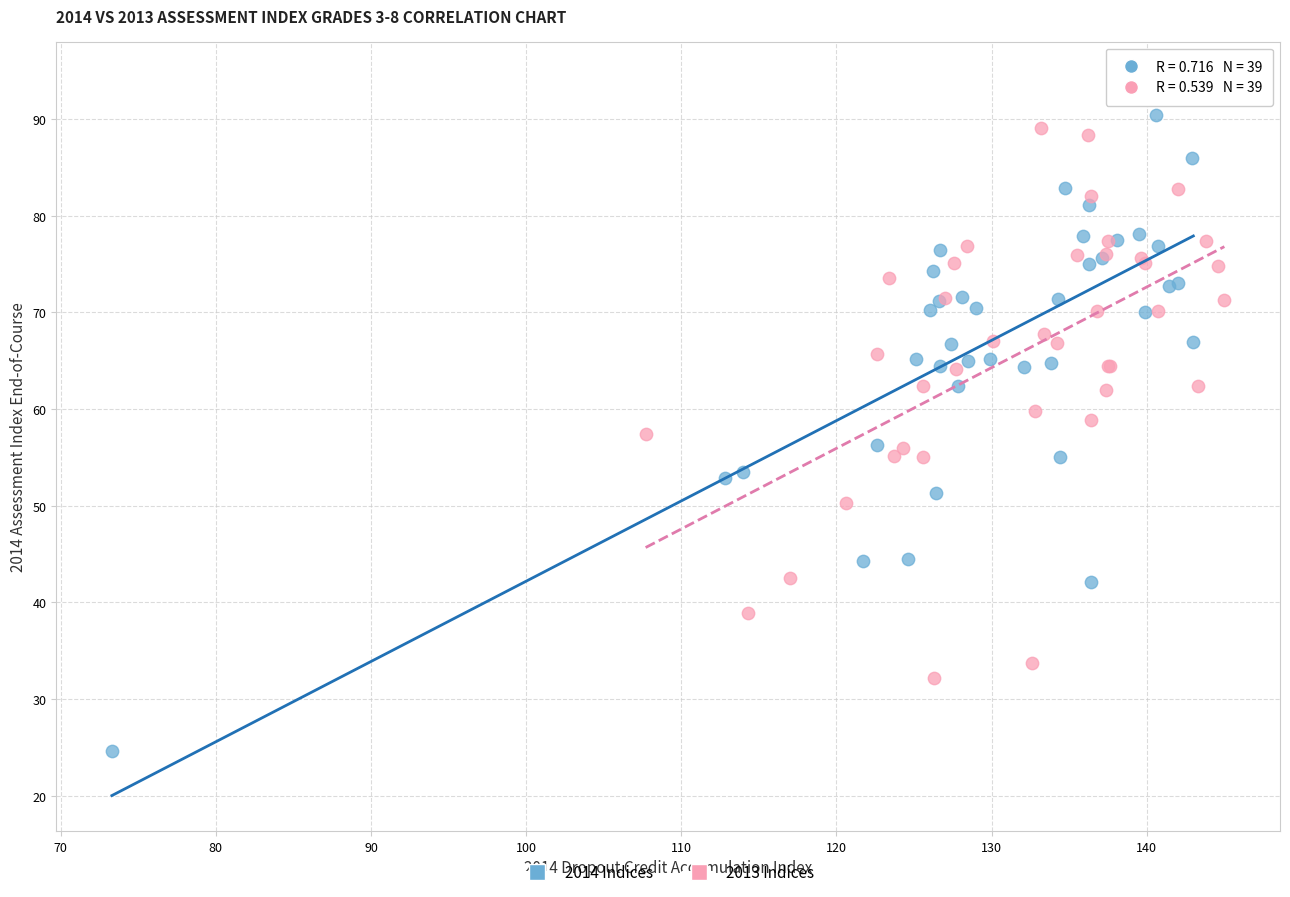

Which series reaches the maximum Y coordinate?

2014 Indices